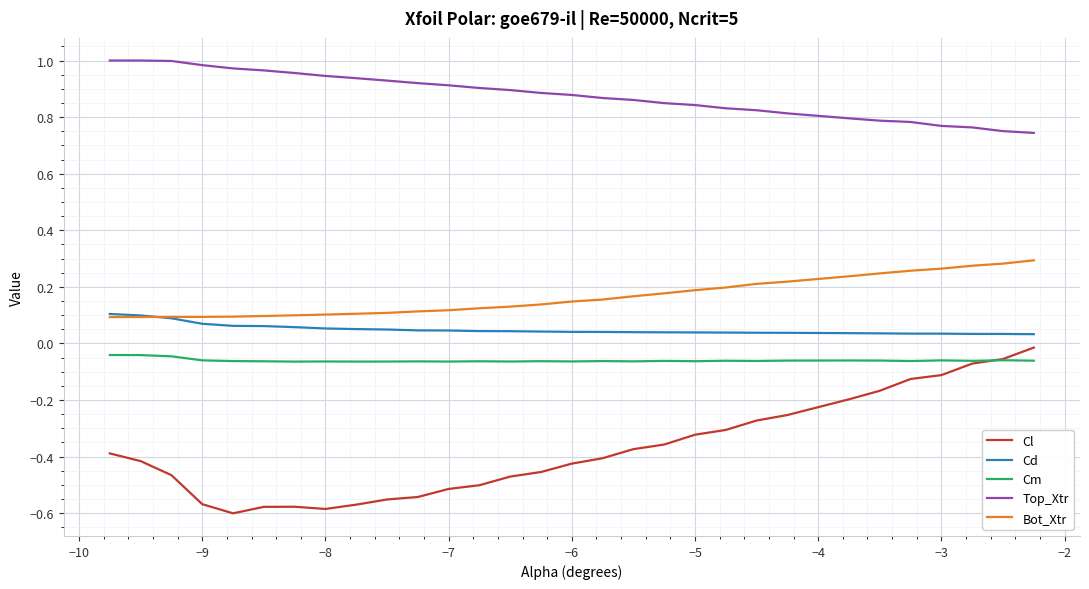

True or false: Cm and Top_Xtr cross at least once.

False